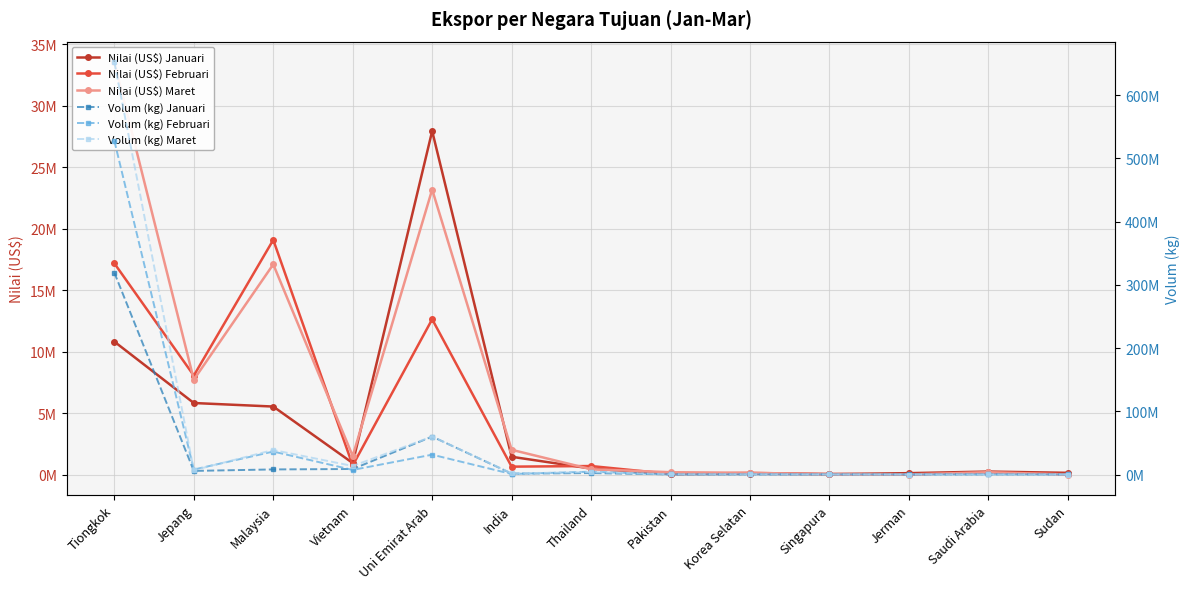

What is the label of the 13th point from the left?

Sudan